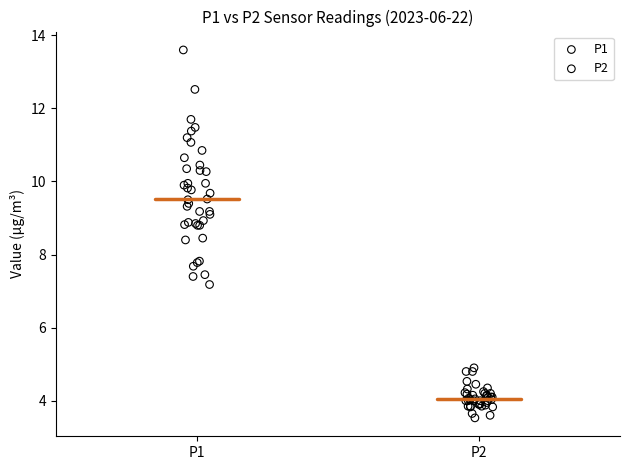

Which series reaches the maximum Y coordinate?

P1